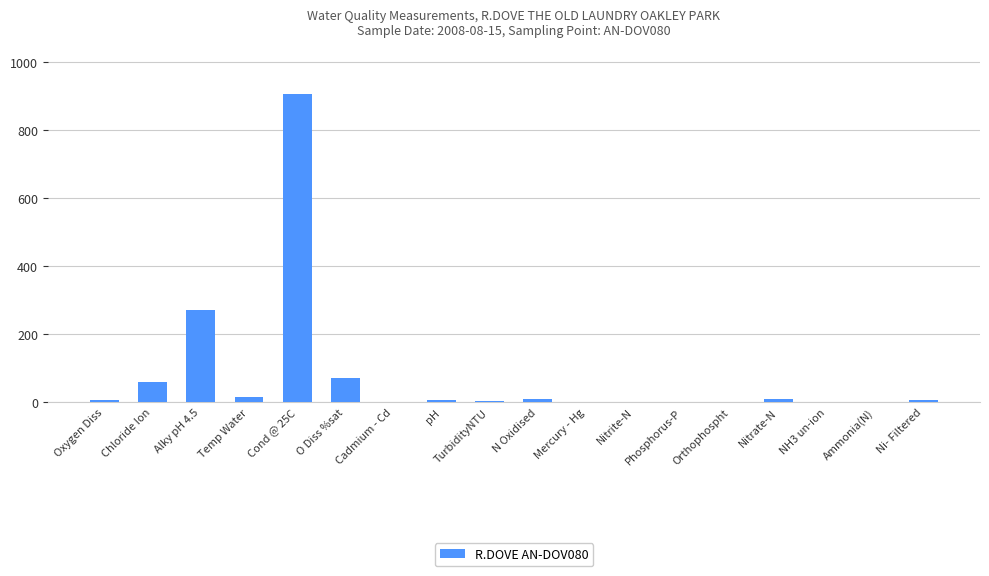

How many values exceed 7?

9